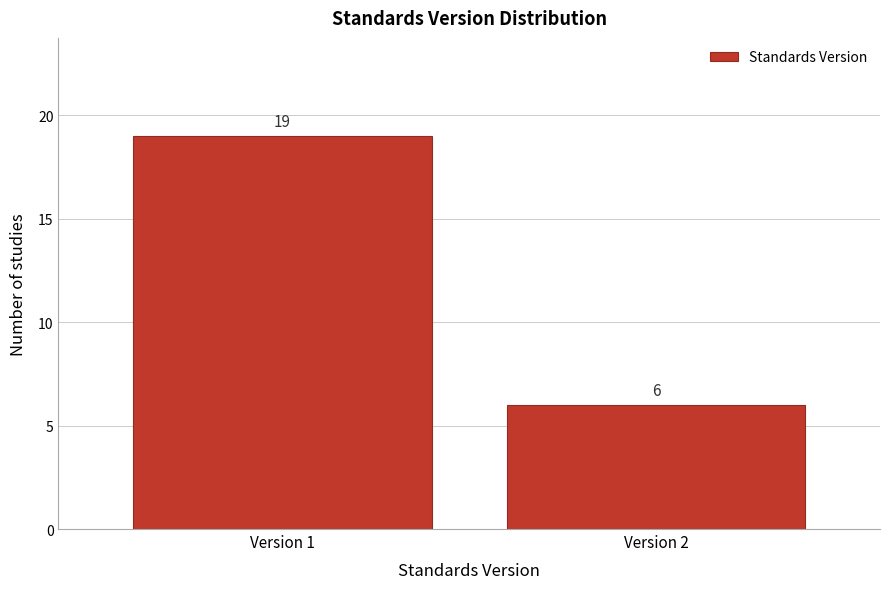

Reading left to right, what are all the values shown in this chart?

19	6